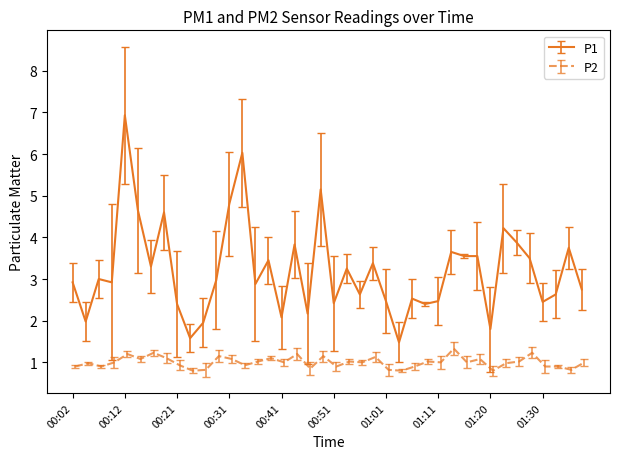

True or false: P1 has a value of 4.6 at 00:02.

False